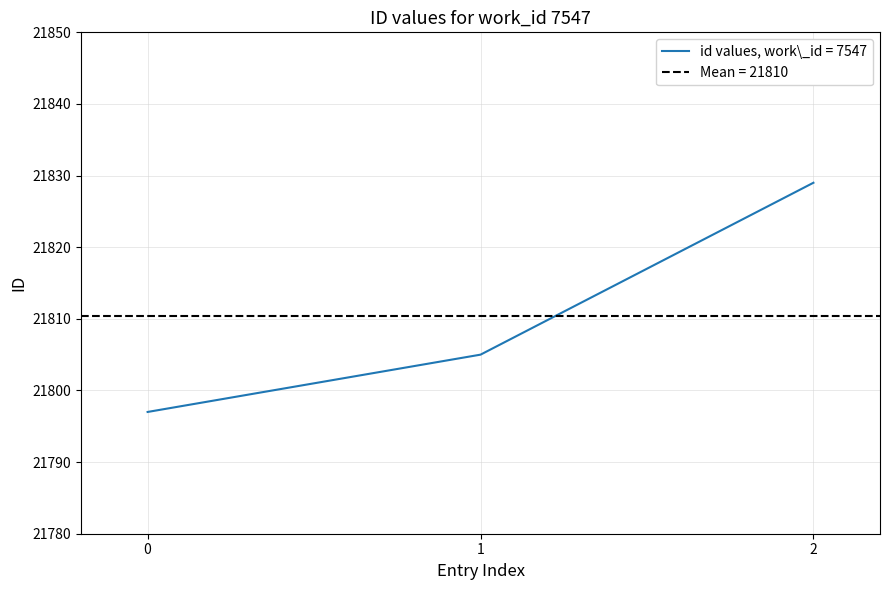

How many values are below 21805?

1